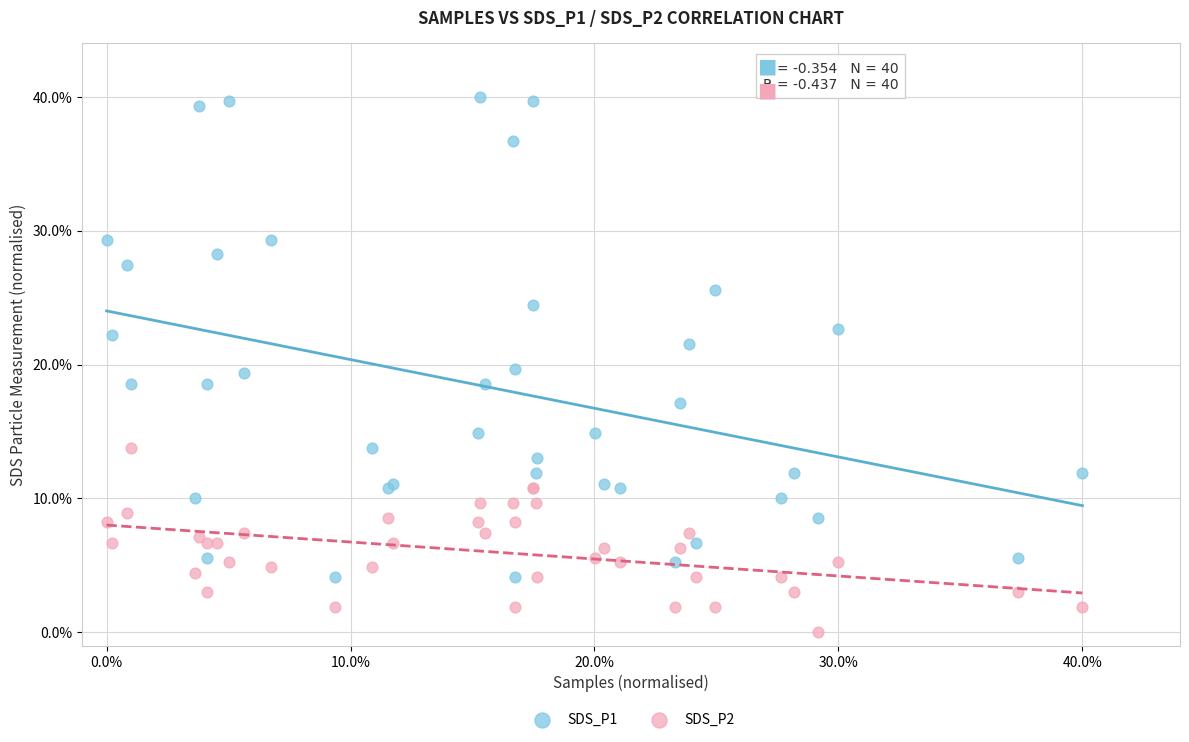

Which series reaches the minimum Y coordinate?

SDS_P2